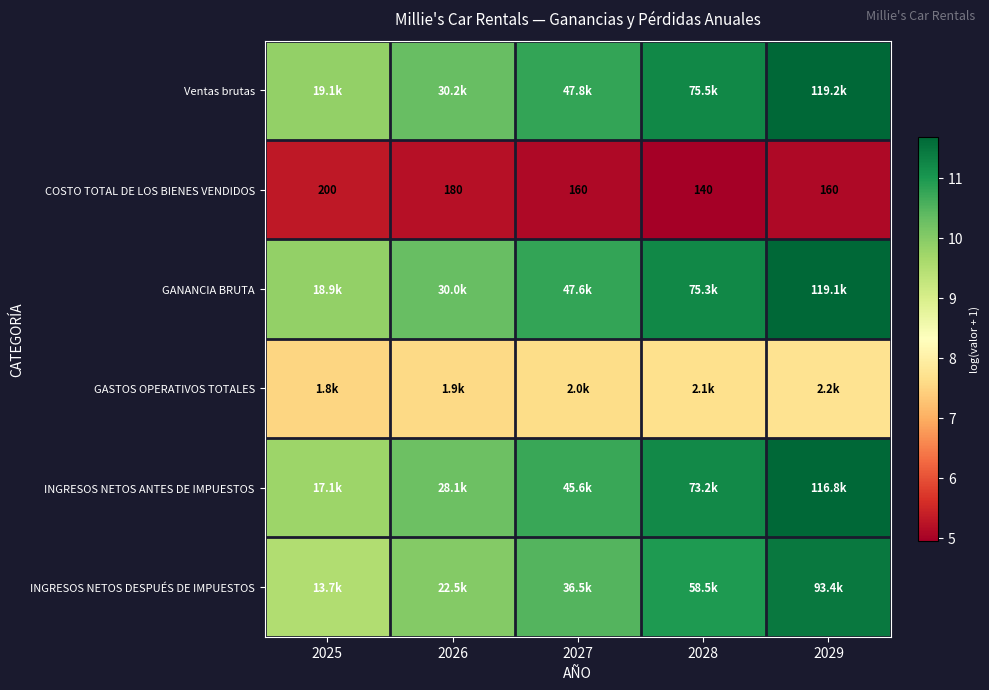

At which label does INGRESOS NETOS ANTES DE IMPUESTOS reach its peak?

2029